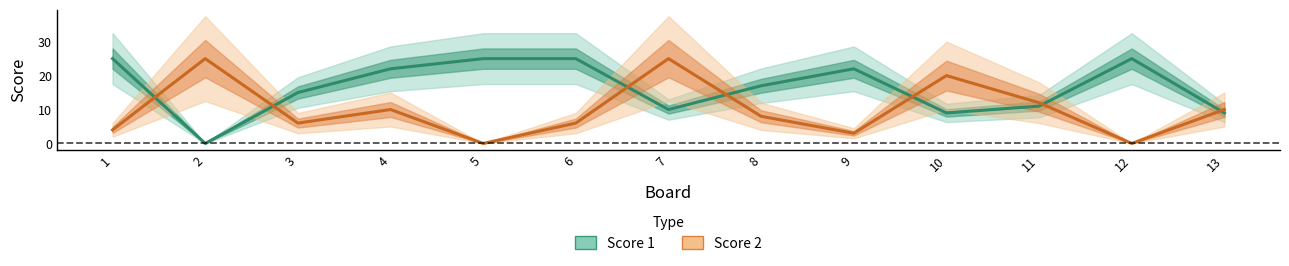

Reading left to right, transcribe all the data shown in this chart.

Score 1: 1=25	2=0	3=15	4=22	5=25	6=25	7=10	8=17	9=22	10=9	11=11	12=25	13=9
Score 2: 1=4	2=25	3=6	4=10	5=0	6=6	7=25	8=8	9=3	10=20	11=12	12=0	13=10